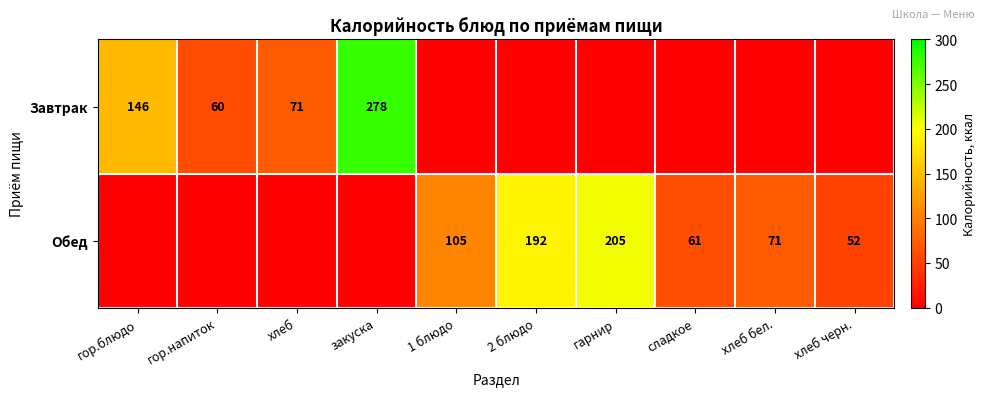

At how many categories does at least one series exceed 219?

1